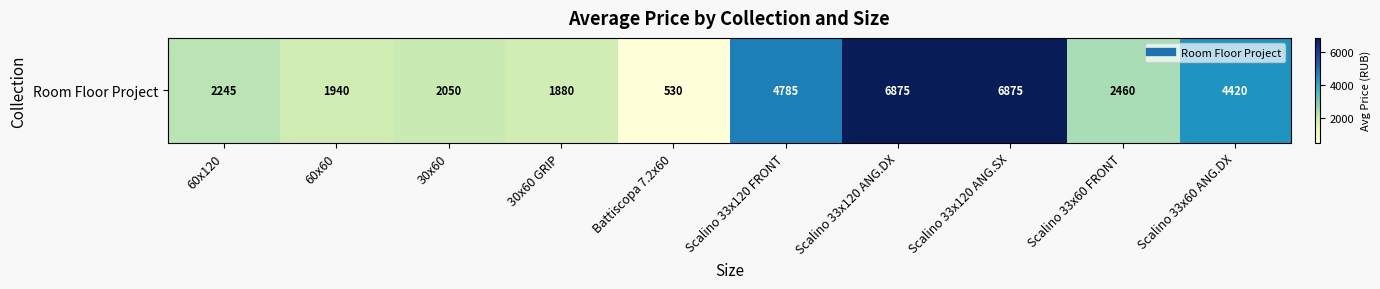

Reading left to right, transcribe all the data shown in this chart.

60x120=2245	60x60=1940	30x60=2050	30x60 GRIP=1880	Battiscopa 7.2x60=530	Scalino 33x120 FRONT=4785	Scalino 33x120 ANG.DX=6875	Scalino 33x120 ANG.SX=6875	Scalino 33x60 FRONT=2460	Scalino 33x60 ANG.DX=4420